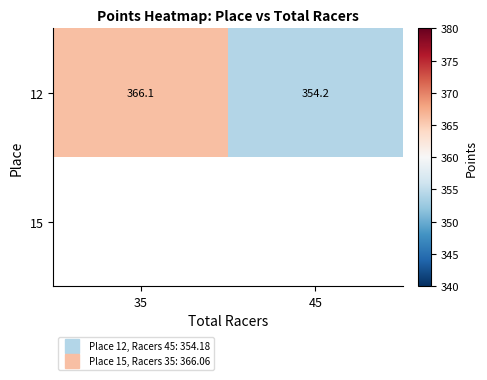

At 45, list the series in order from largest to smallest.

12, 15